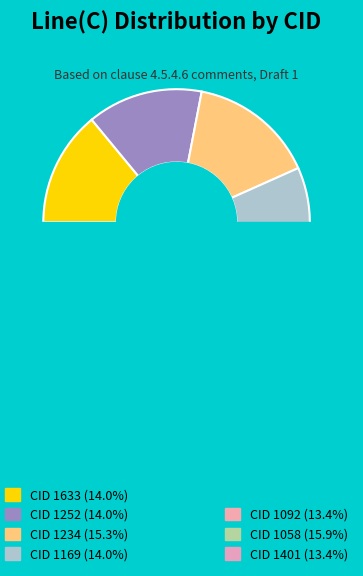

Is 1252 the majority of the pie?

No